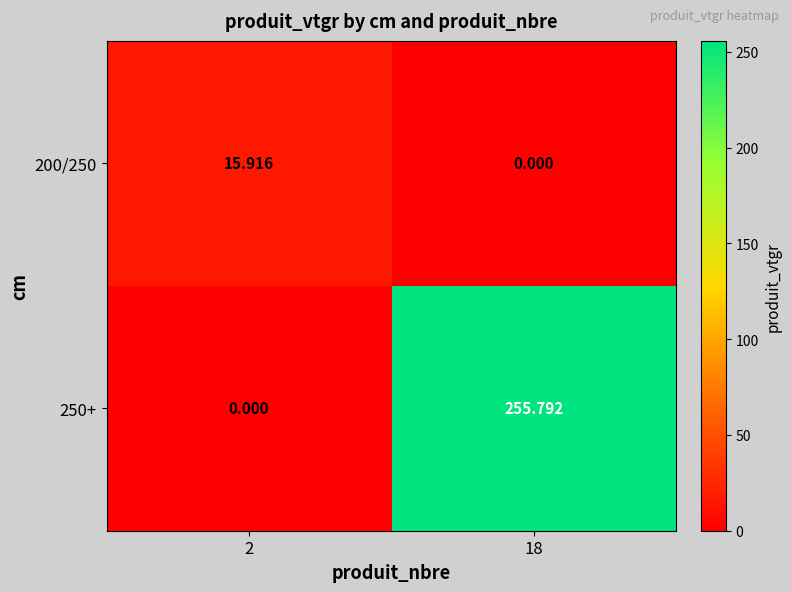

Is the value of 200/250 at 2 greater than the value of 250+ at 18?

No